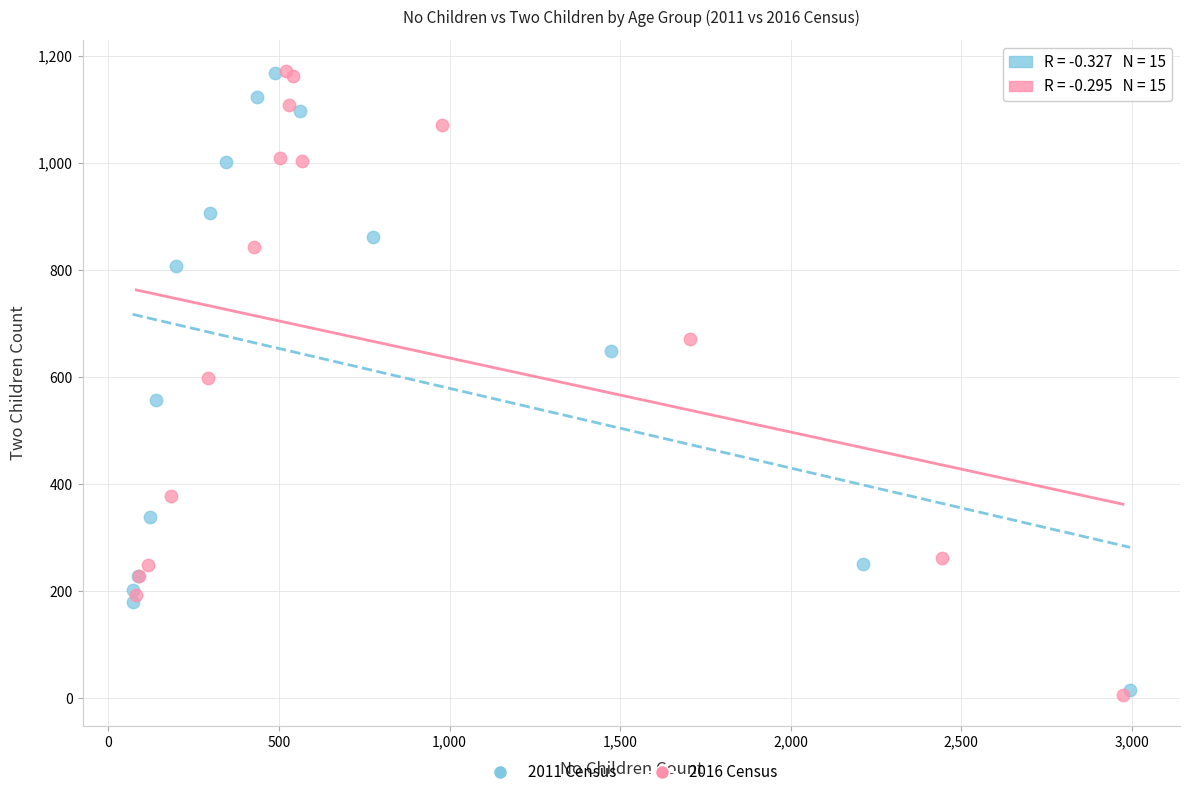

What are all the series names shown in the legend?

2011 Census, 2016 Census